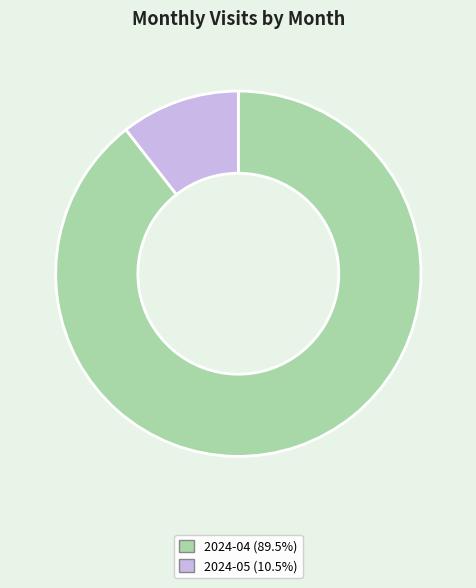

Is it true that 2024-05 is 18% of the pie?

False